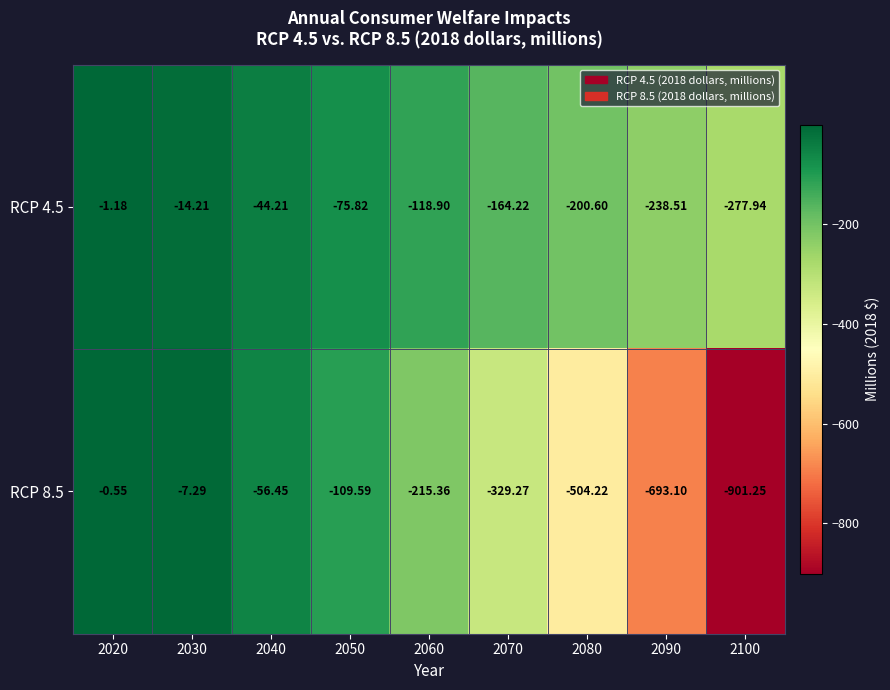

Is the value of RCP 4.5 at 2070 greater than the value of RCP 8.5 at 2070?

Yes